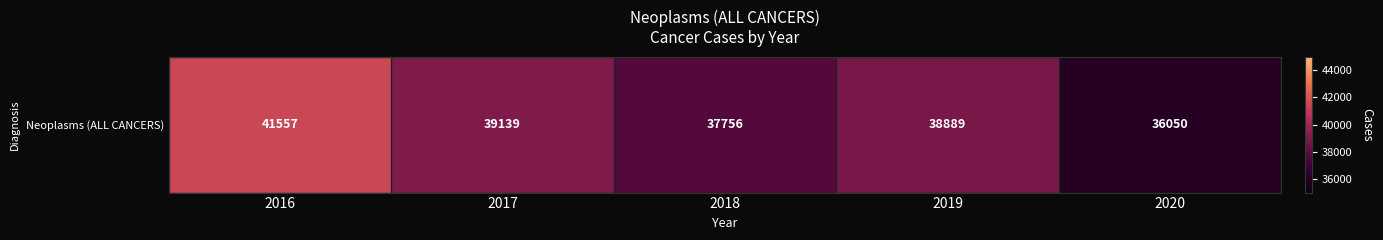

What is the smallest value displayed?

36050